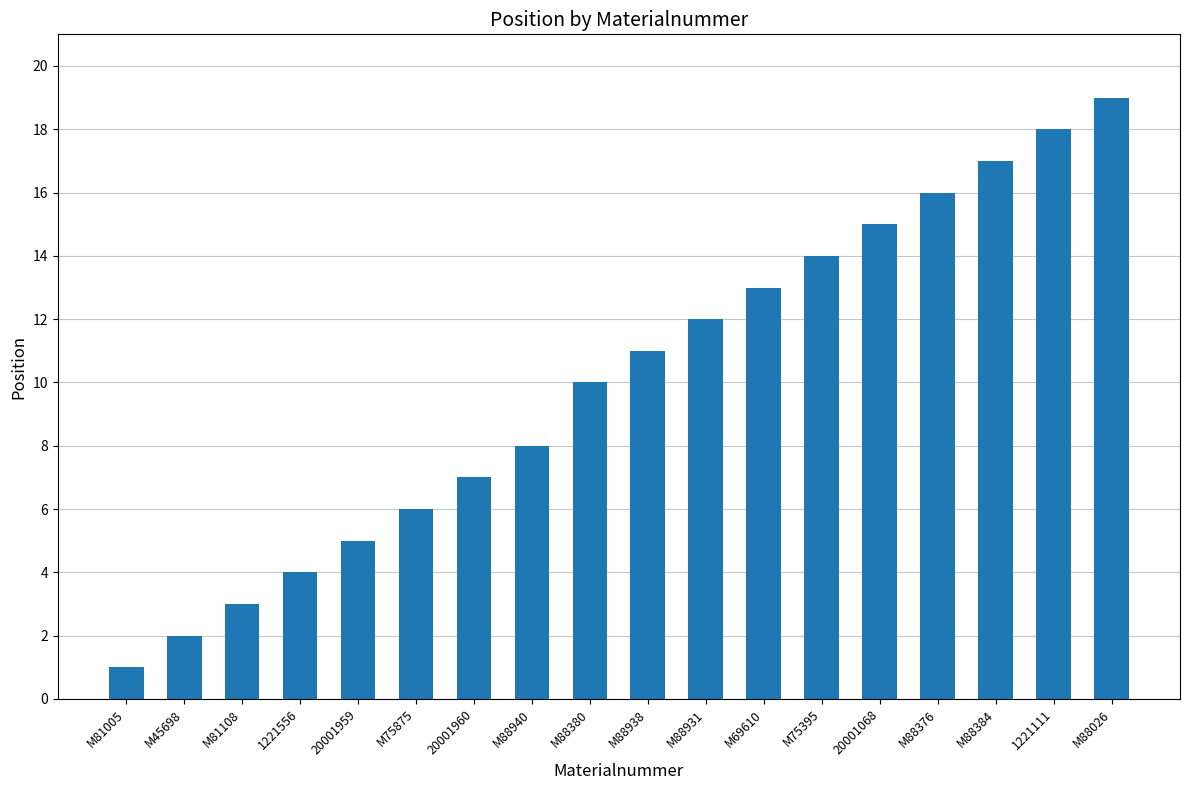

What is the change in value from 20001068 to M88026?

+4